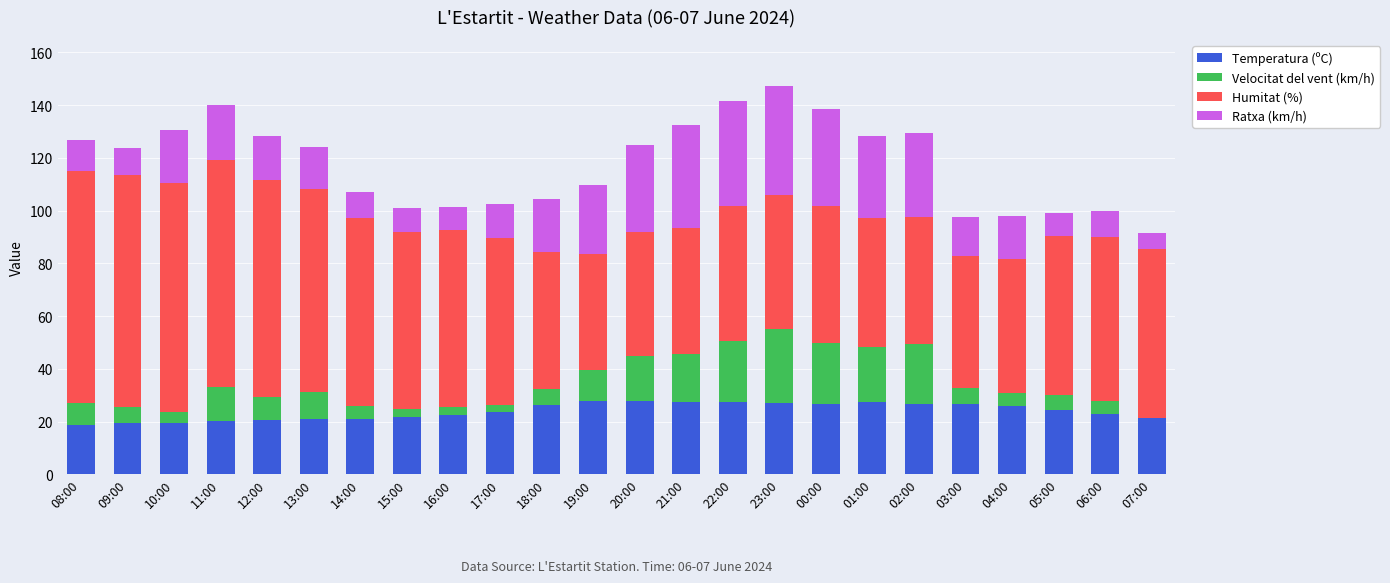

What is the total value across all series at 01:00?

128.3